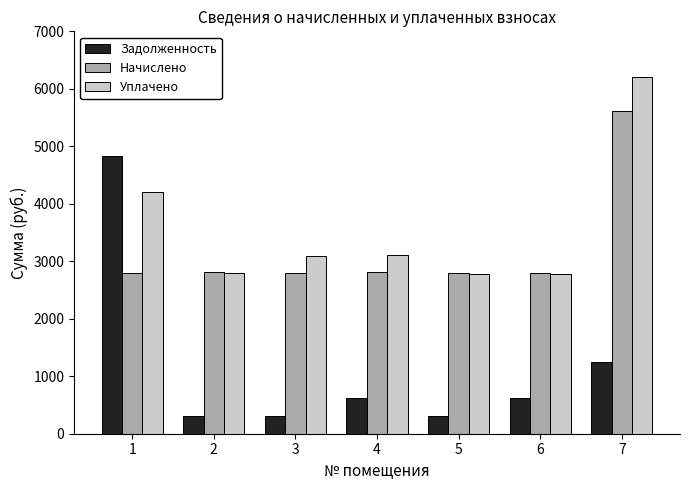

What is the difference between the Задолженность values at 5 and 6?

309.9